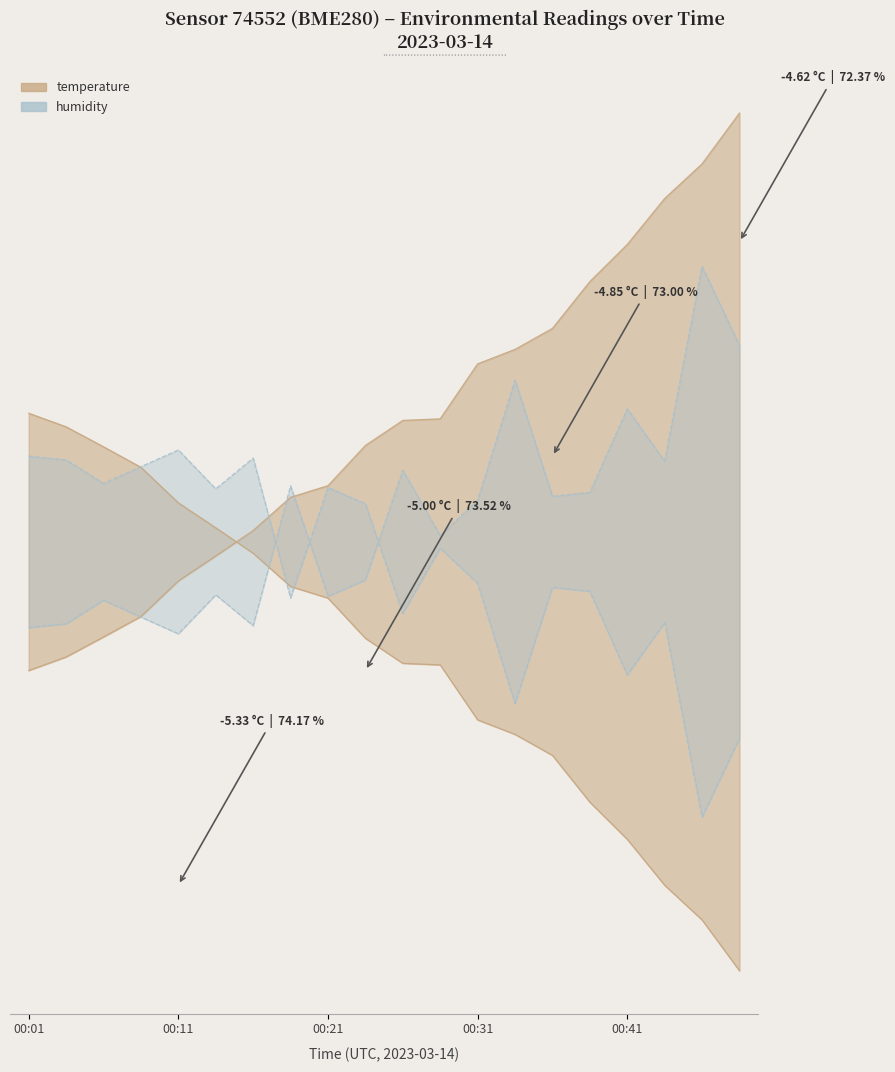

What is the value of the temperature max point at the 14th from the left?

4.3